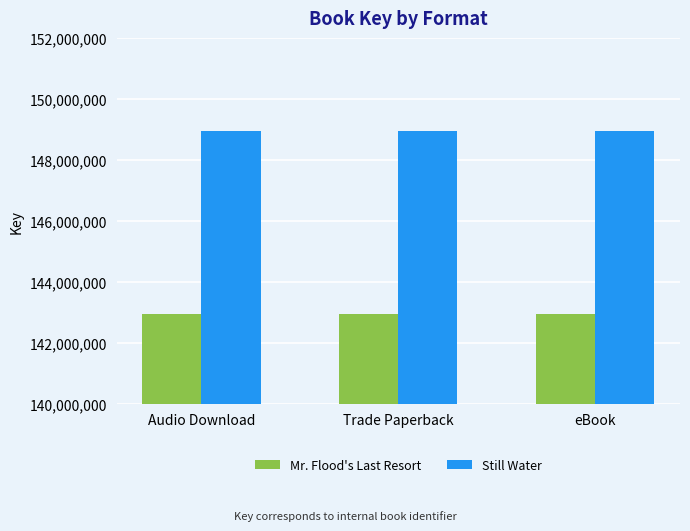

What is the label of the 2nd bar from the left?

Trade Paperback